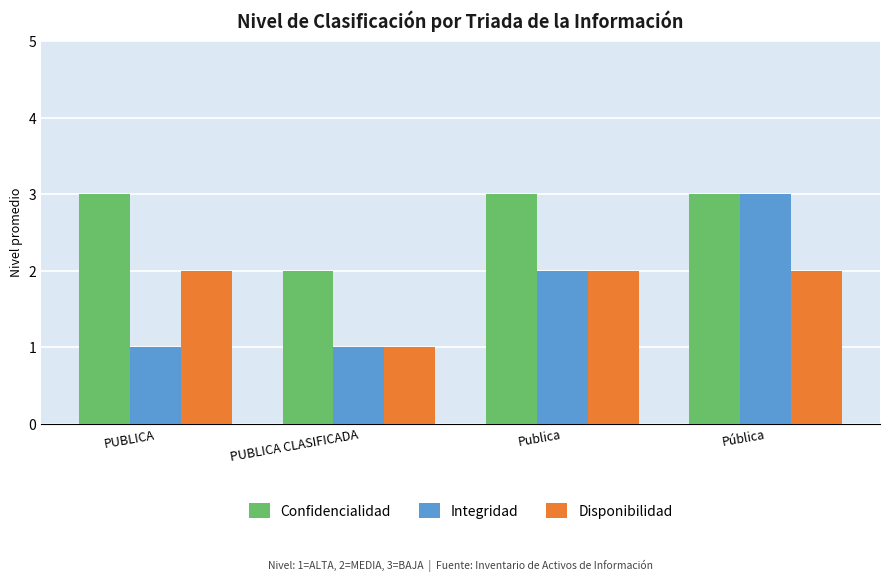

What is the sum of all Disponibilidad values?

7